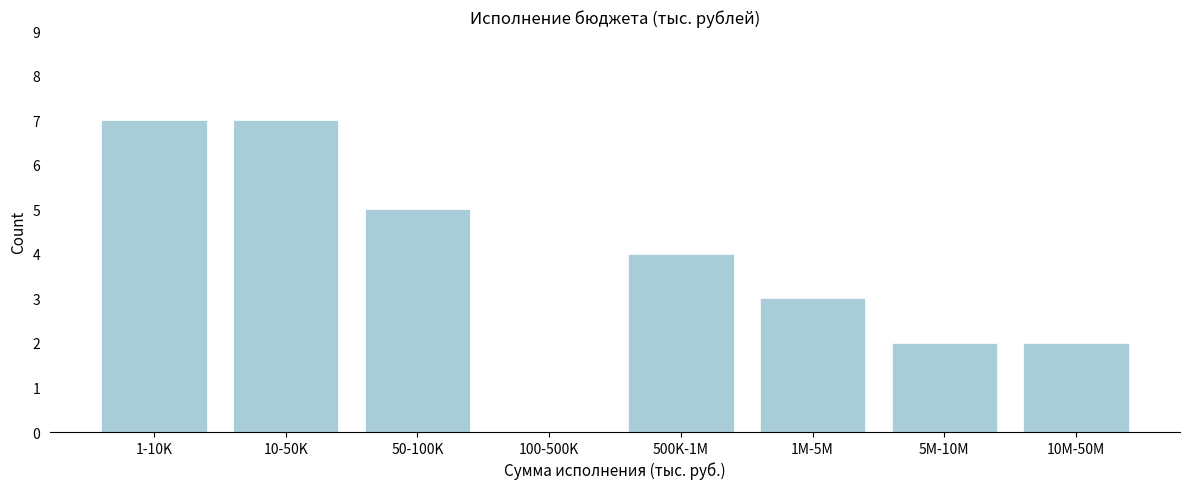

Reading left to right, list all the values displayed in this chart.

1-10K=7	10-50K=7	50-100K=5	100-500K=0	500K-1M=4	1M-5M=3	5M-10M=2	10M-50M=2